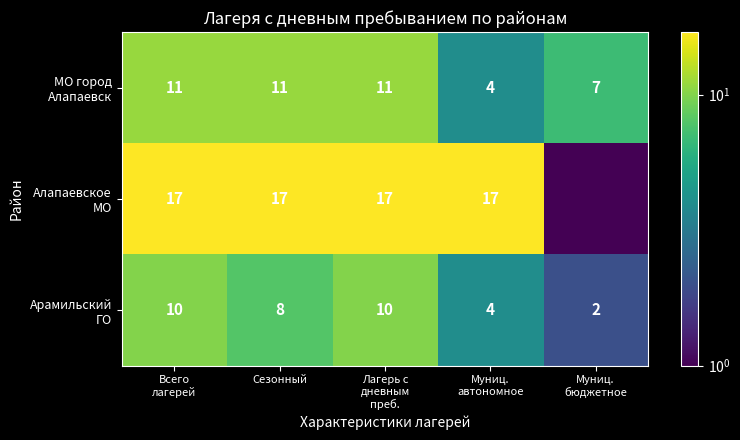

List the labels in order of Арамильский ГО value, smallest first.

Муниц. бюджетное, Муниц. автономное, Сезонный, Всего лагерей, Лагерь с дневным преб.